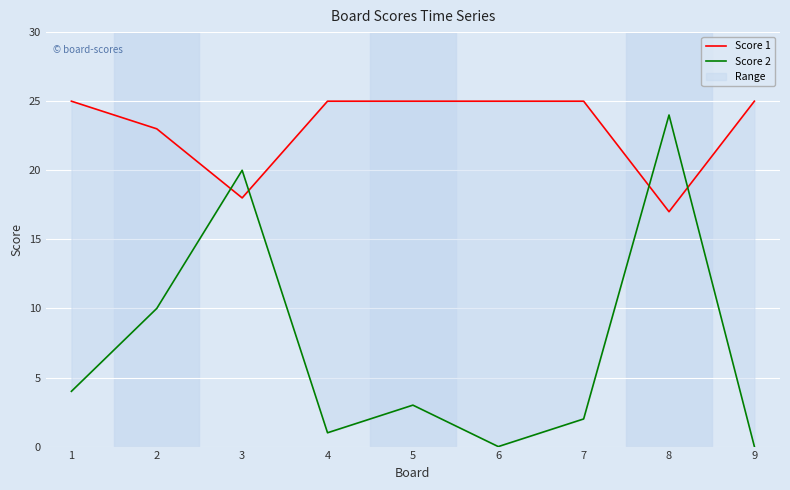

What is the sum of the Score 1 values at 9 and 3?

43